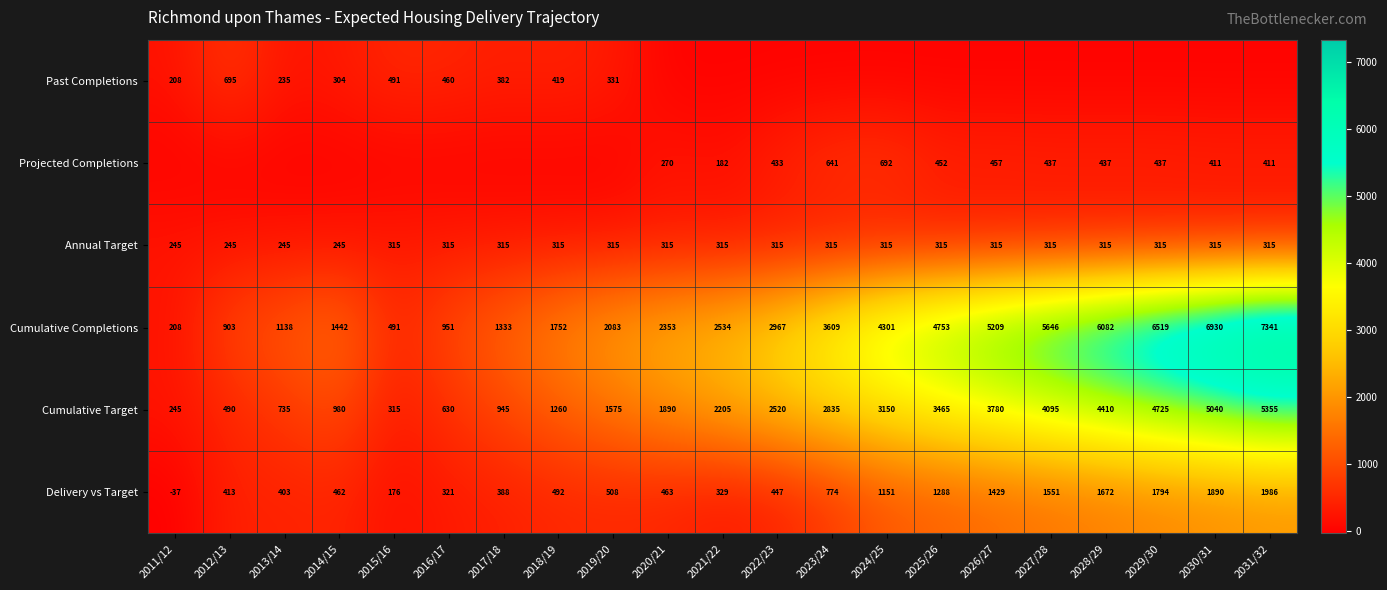

Count the number of data series in this chart.

6